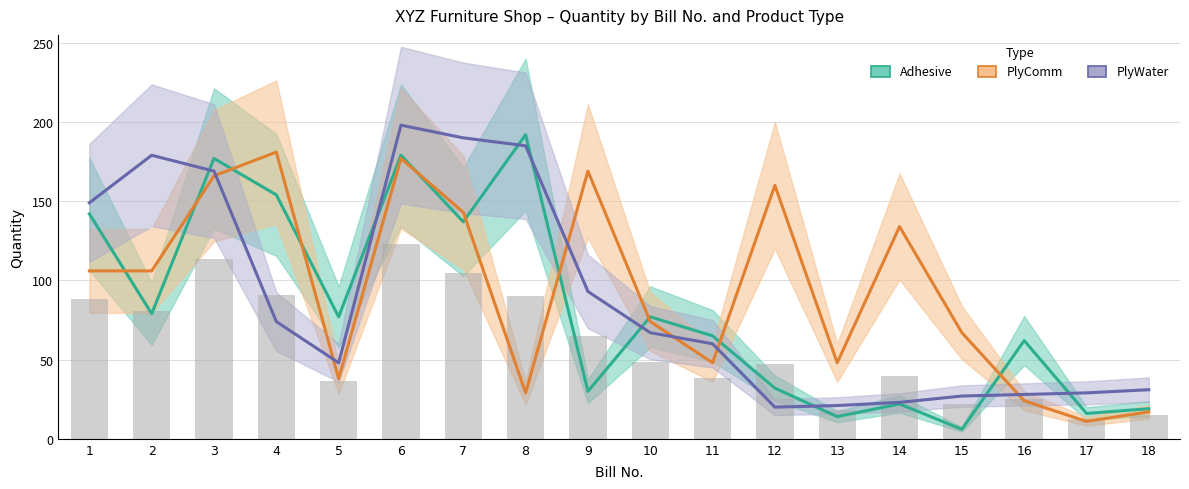

At which label does Adhesive reach its minimum?

15